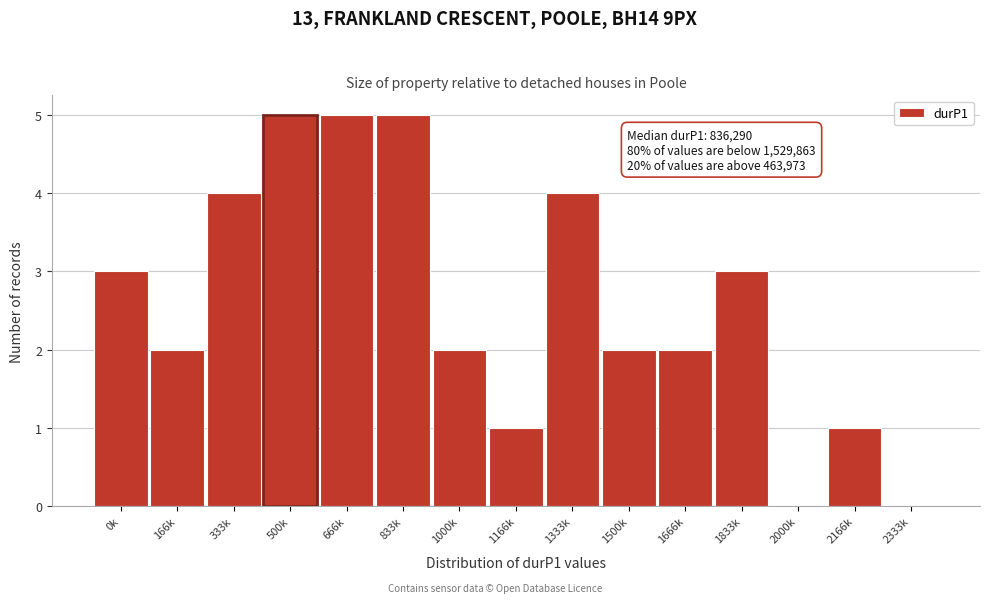

Reading left to right, transcribe all the data shown in this chart.

0k=3	166k=2	333k=4	500k=5	666k=5	833k=5	1000k=2	1166k=1	1333k=4	1500k=2	1666k=2	1833k=3	2000k=0	2166k=1	2333k=0